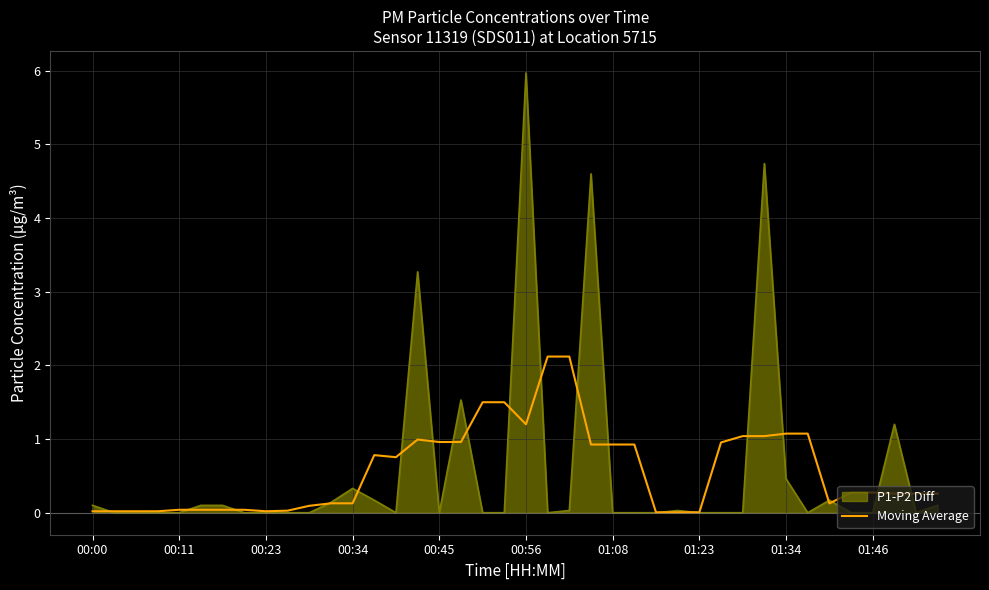

How many categories are shown in the chart?

40